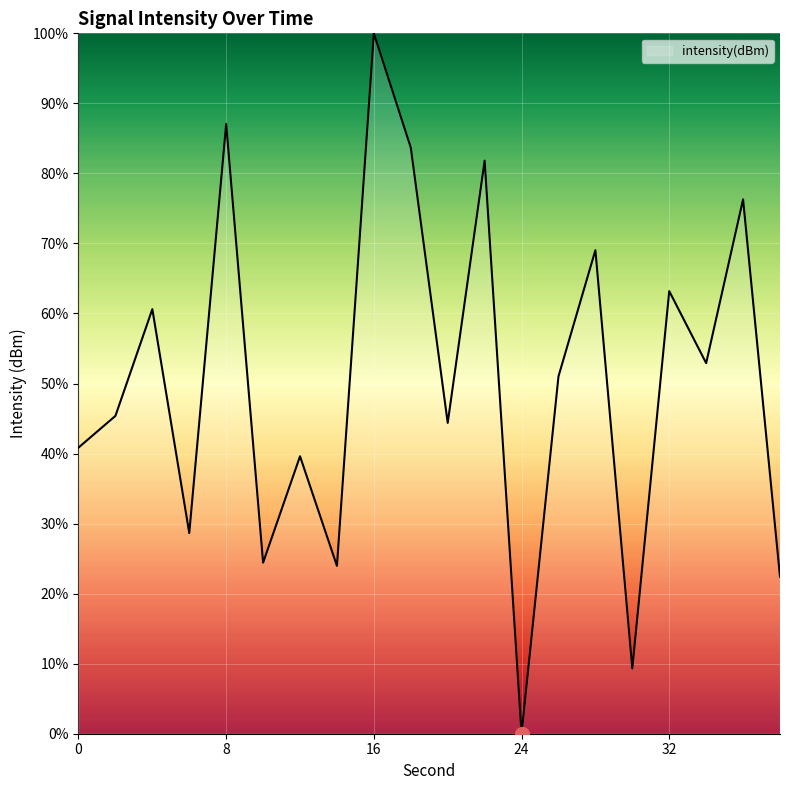

What is the maximum value shown in the chart?

100.0